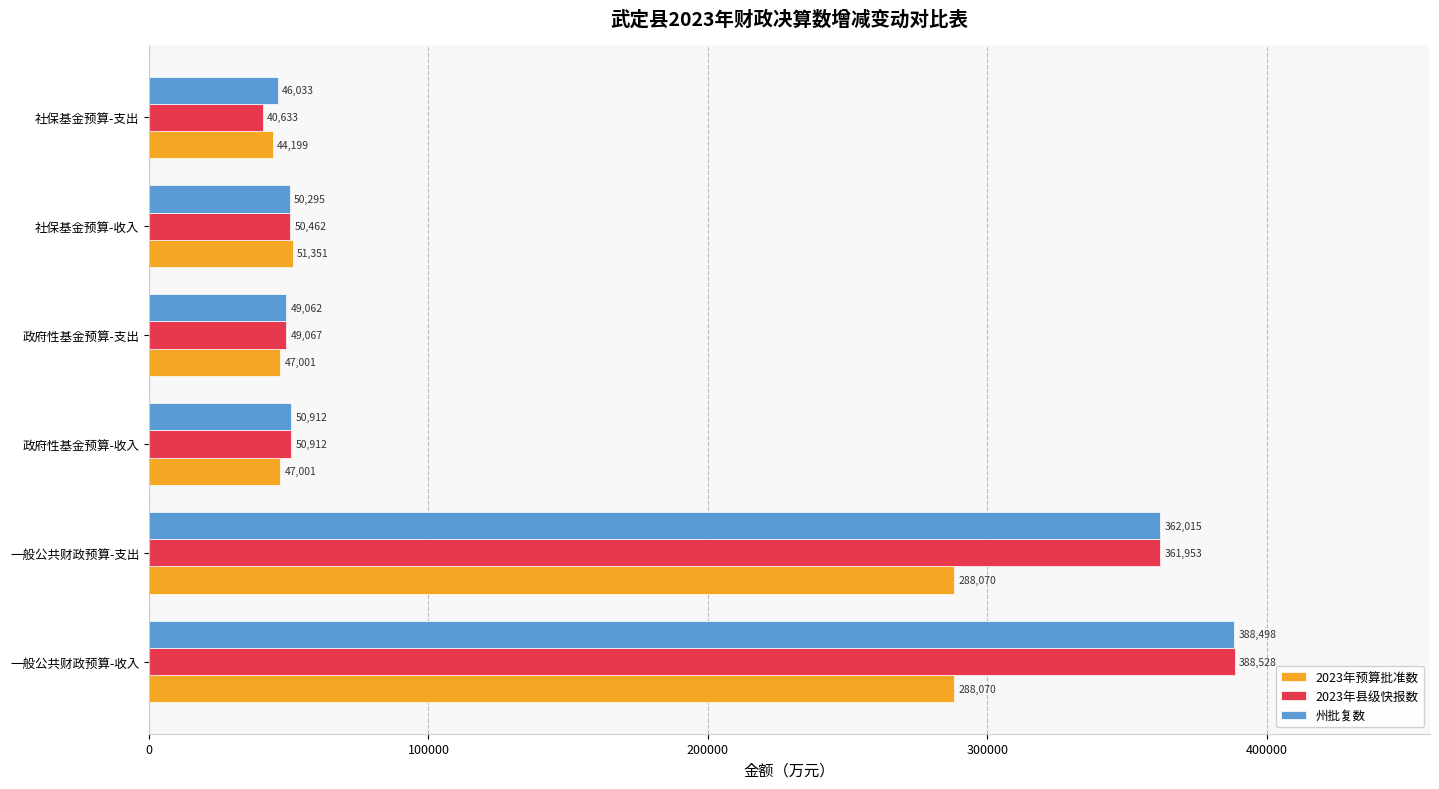

Rank the series by their maximum value, from lowest to highest.

2023年预算批准数, 州批复数, 2023年县级快报数